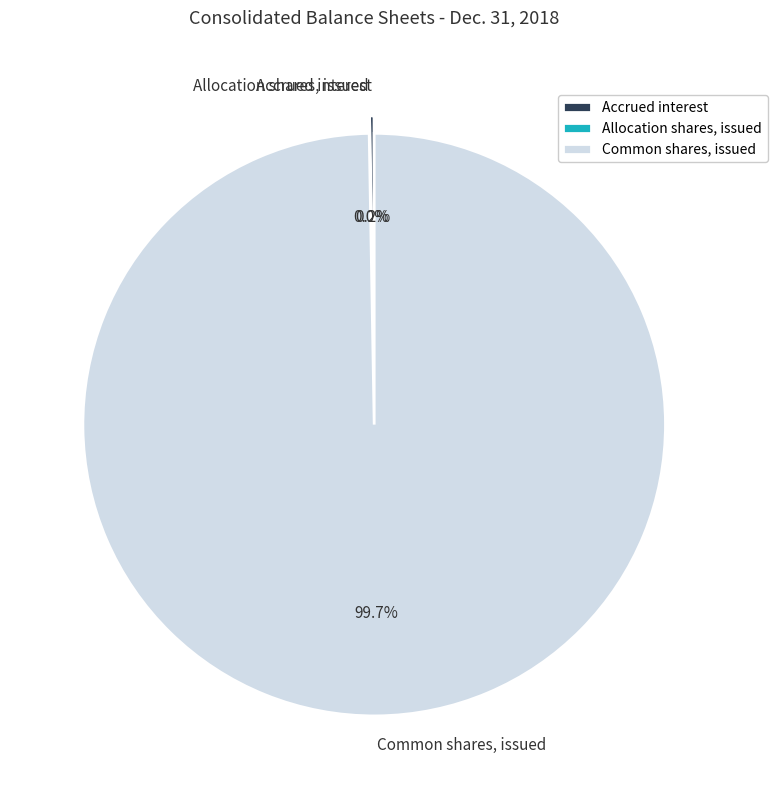

Is there a majority slice in this chart?

Yes